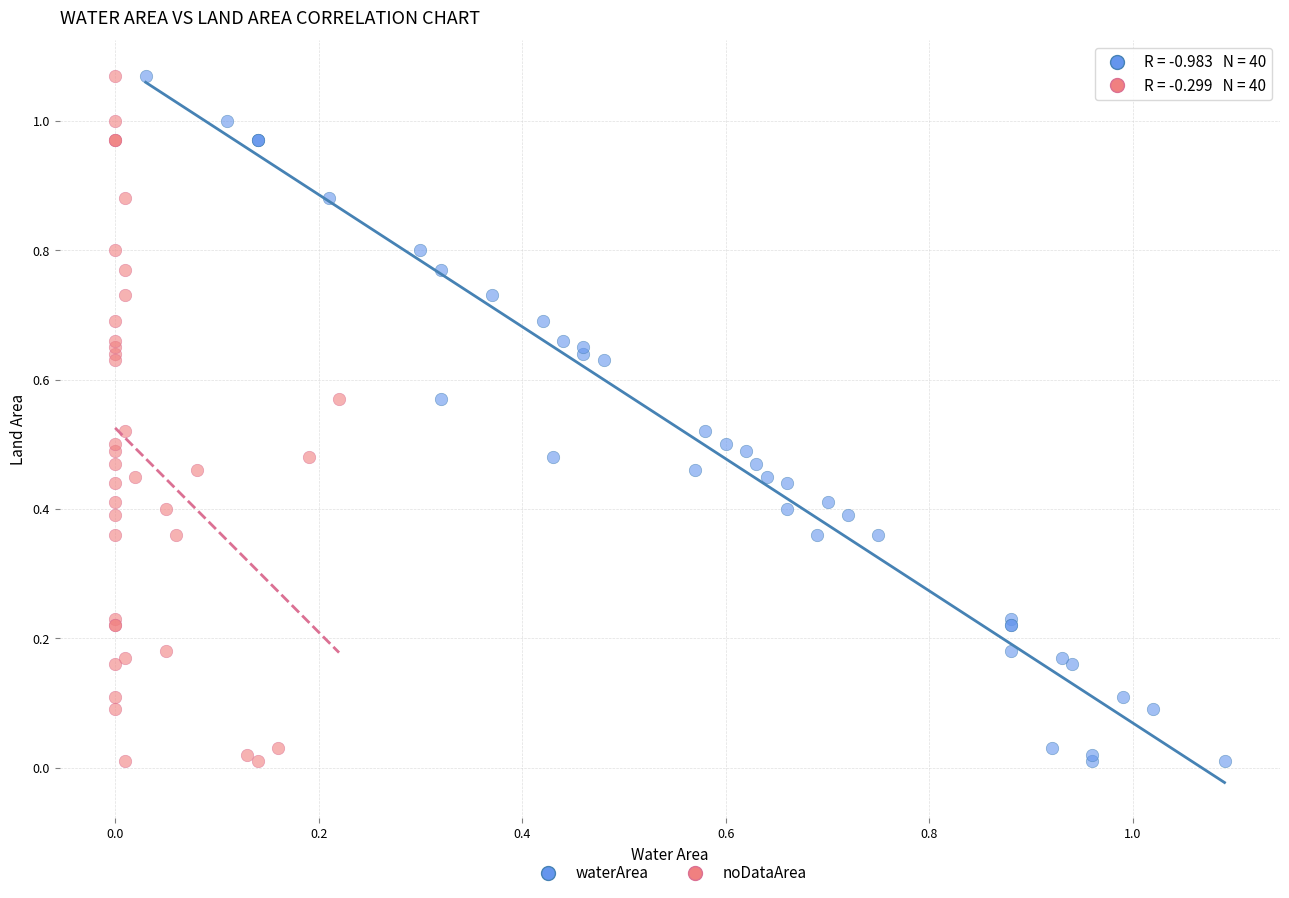

What are all the series names shown in the legend?

waterArea, noDataArea